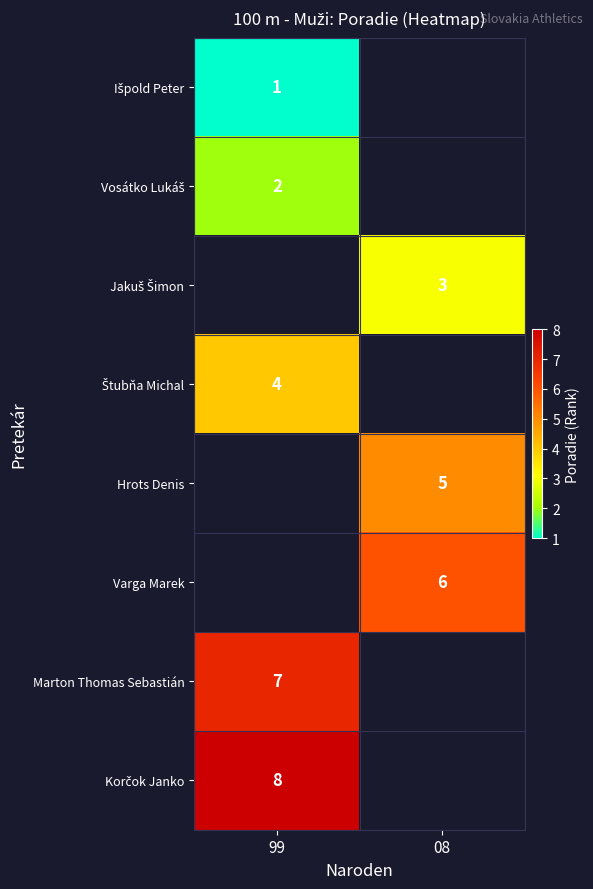

The Marton Thomas Sebastián series shows 11.2 at 99. True or false?

False